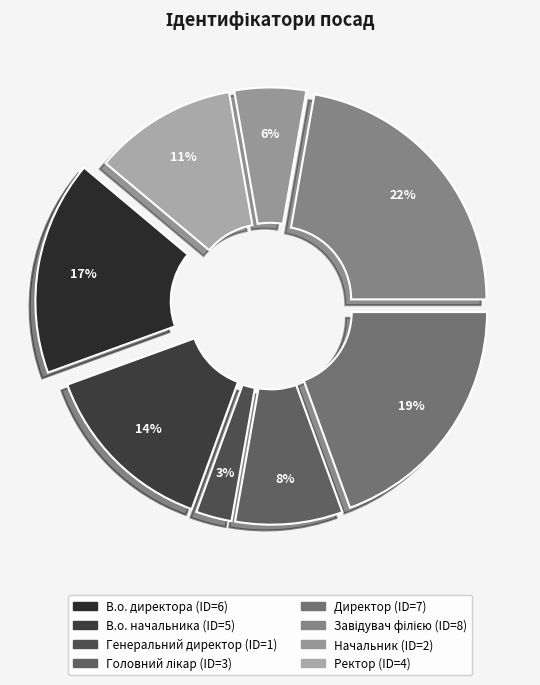

Combined, do Головний лікар and Начальник account for over 50%?

No